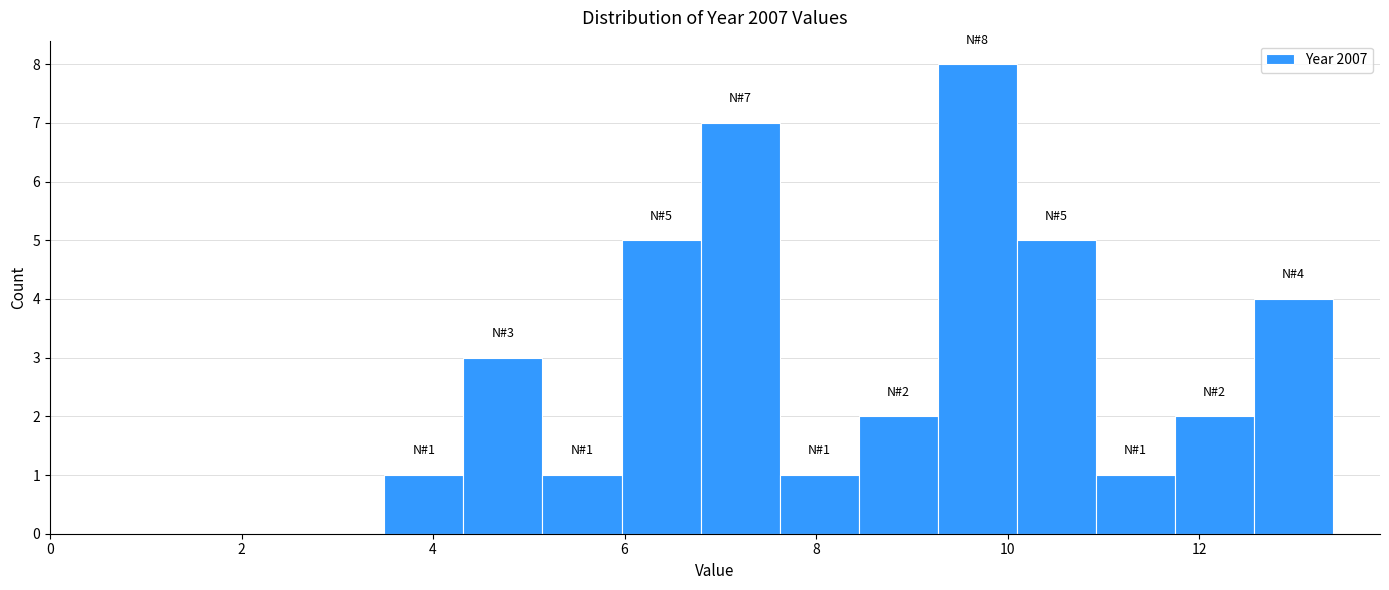

Which range on the x-axis has the tallest bar?

9.2 to 10.0